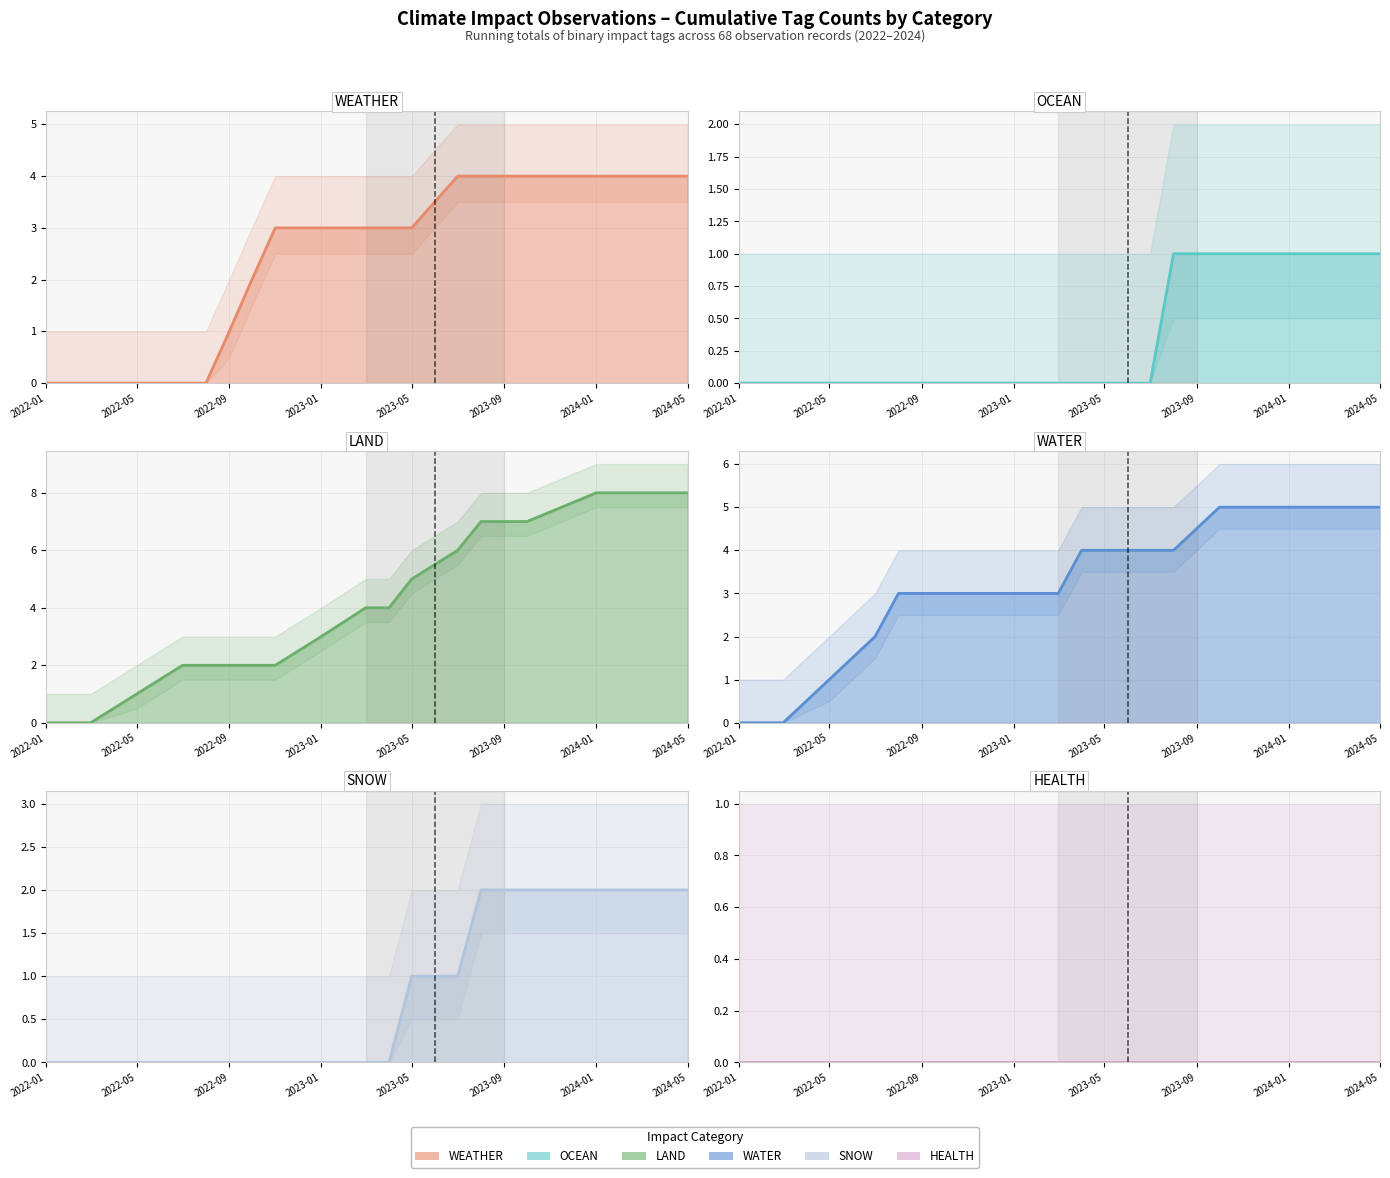

True or false: HEALTH line and WEATHER line intersect in this chart.

False